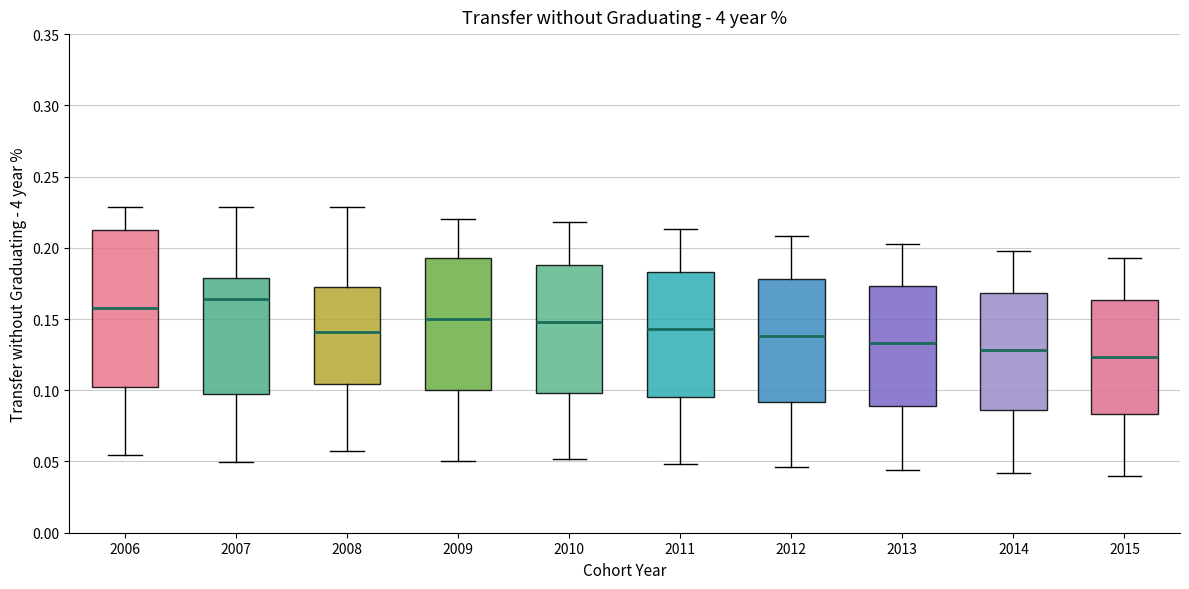

Which box's median line is the lowest?

2015